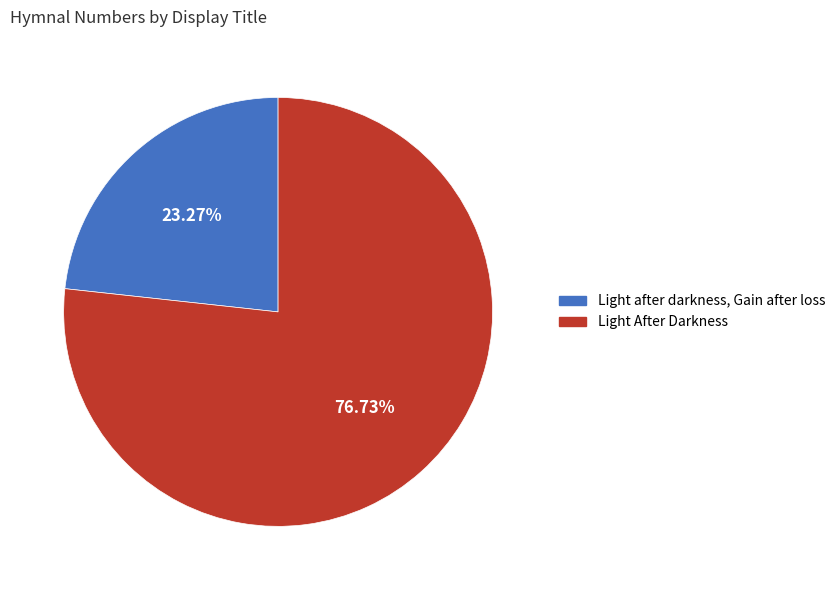

To the nearest percent, what percentage of the pie is Light after darkness, Gain after loss?

23%